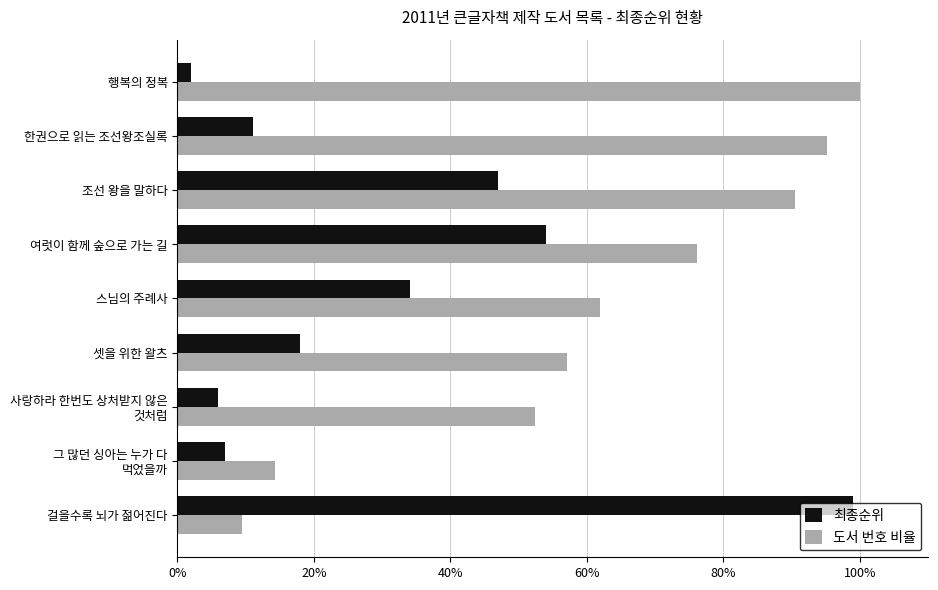

True or false: 최종순위 has a value of 19.2 at 한권으로 읽는 조선왕조실록.

False